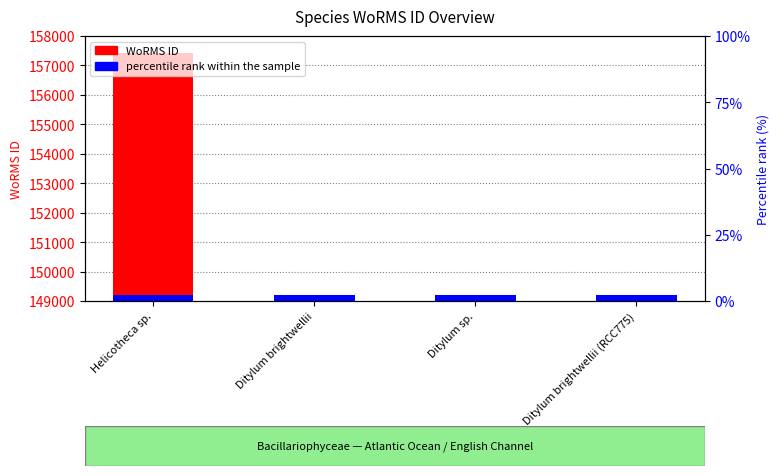

What position from the right is Ditylum brightwellii (RCC775)?

1